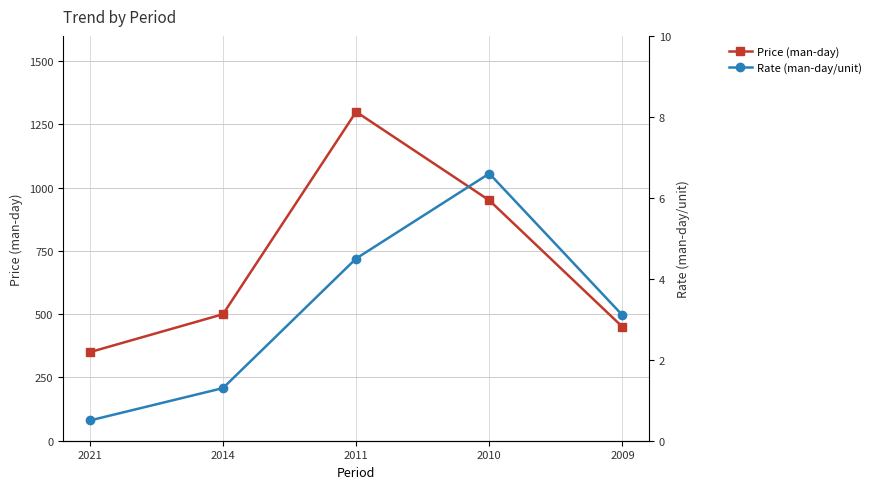

Which series has the widest spread of values?

Price (man-day)